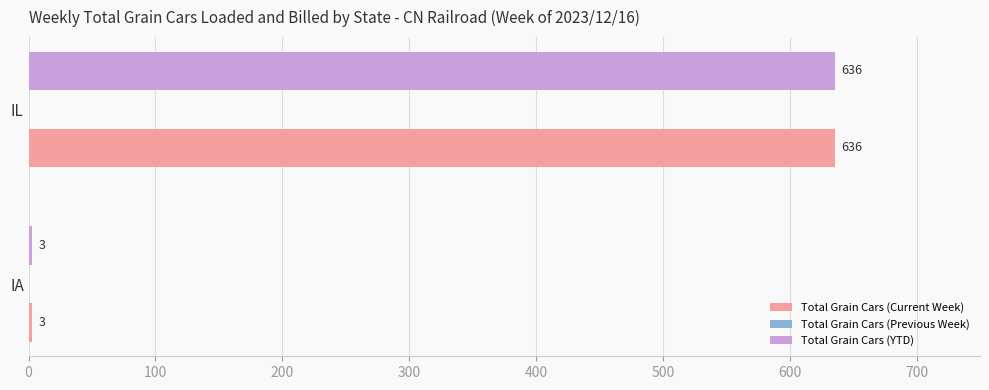

True or false: Total Grain Cars (Current Week) has a value of 3 at IA.

True